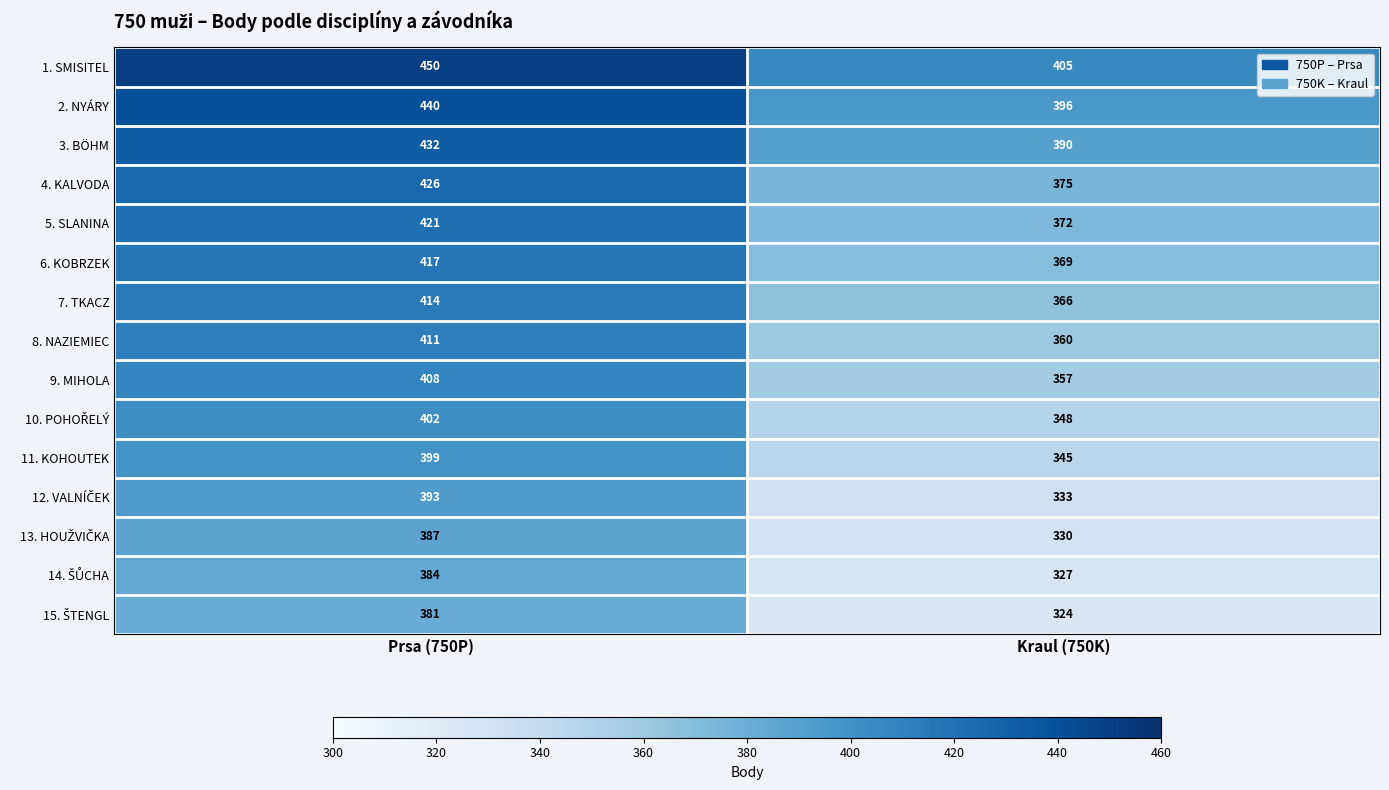

At which category does the chart reach its minimum across all series?

Kraul (750K)